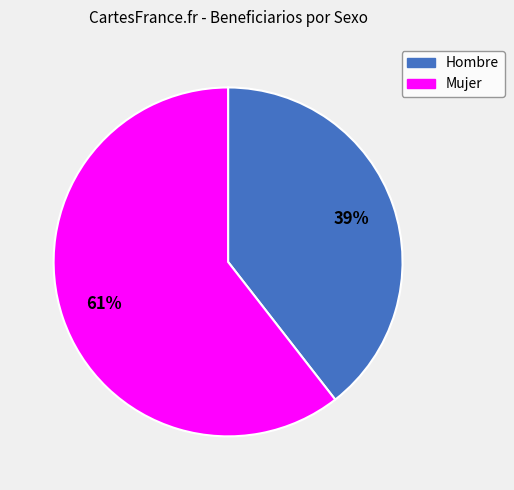

Which slice is the largest?

Mujer